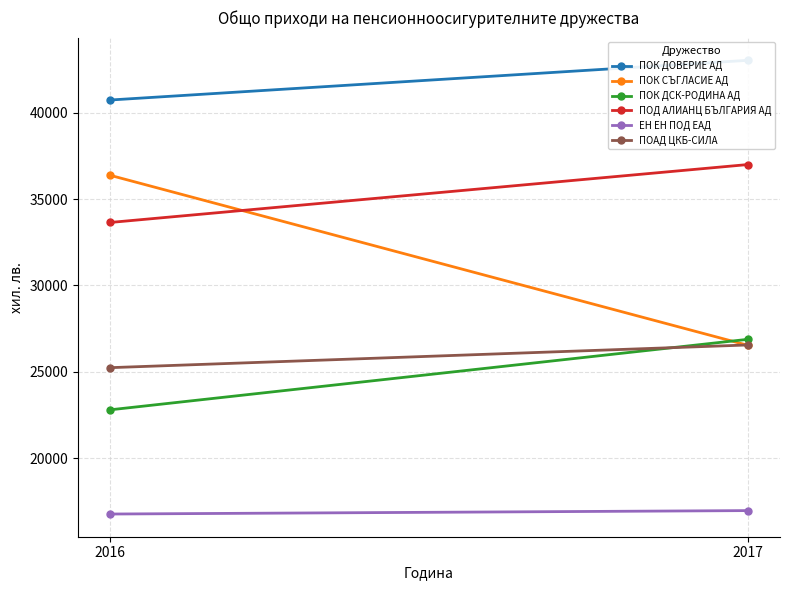

At how many categories does at least one series exceed 41170?

1